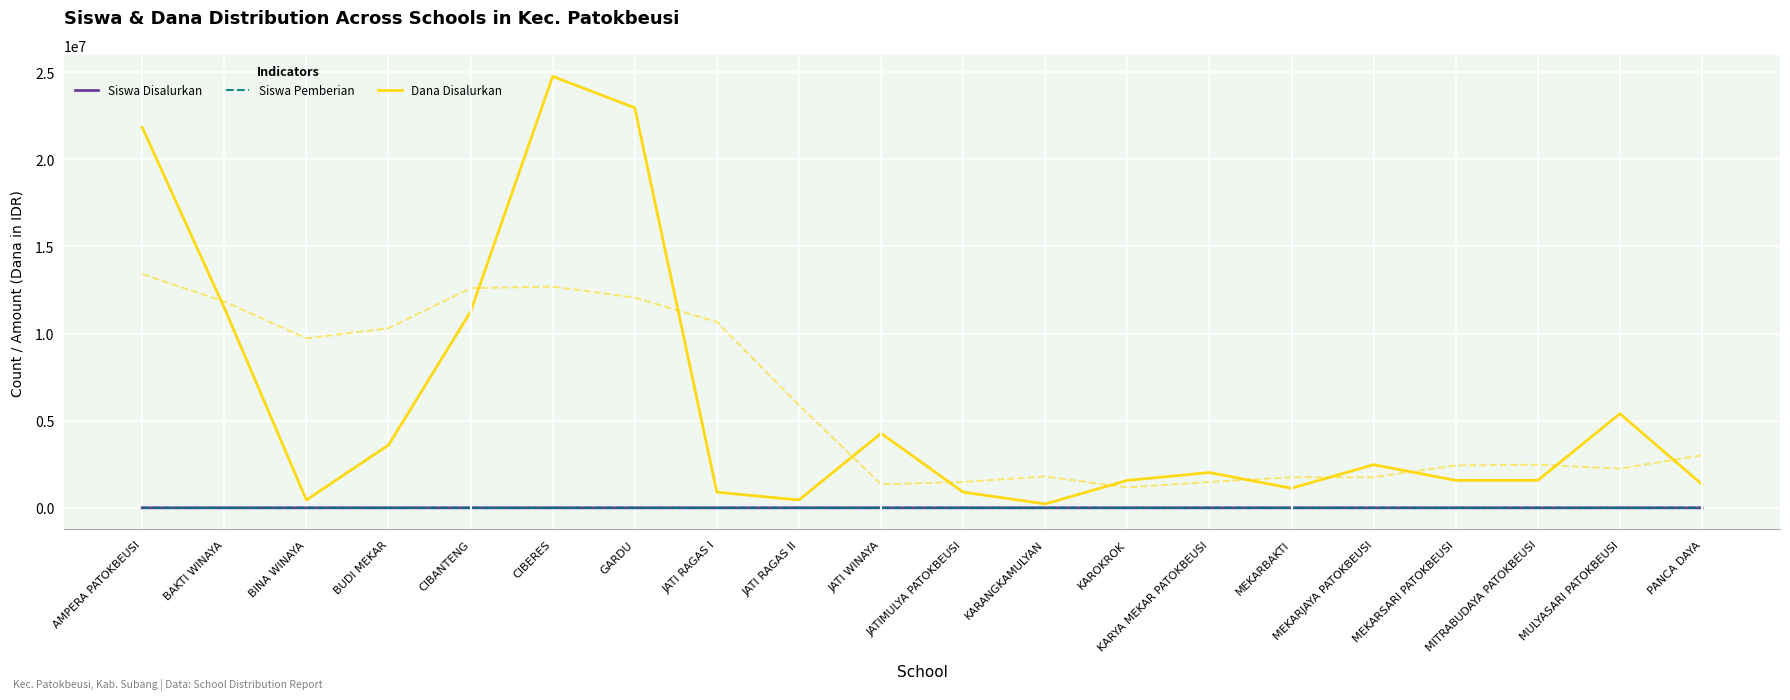

How many interior local peaks does the Siswa Disalurkan series have?

5